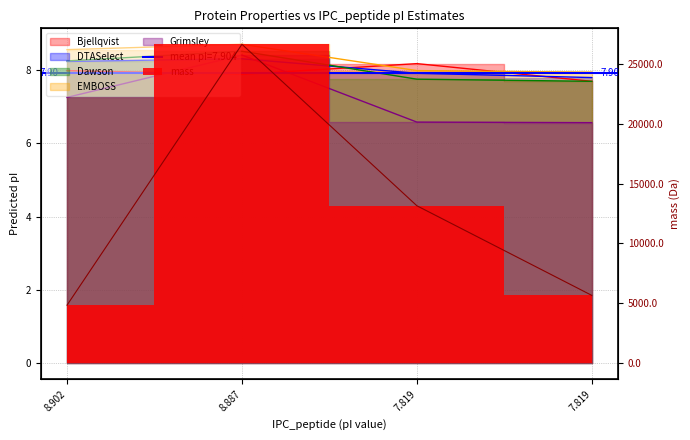

Is it true that Bjellqvist equals 7.7 at 7.819?

True